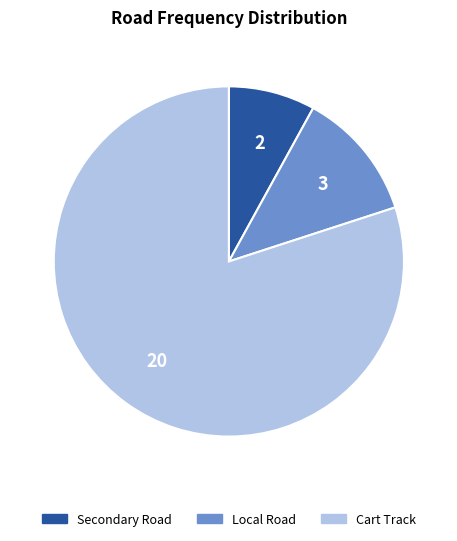

Which has a higher value, Cart Track or Local Road?

Cart Track